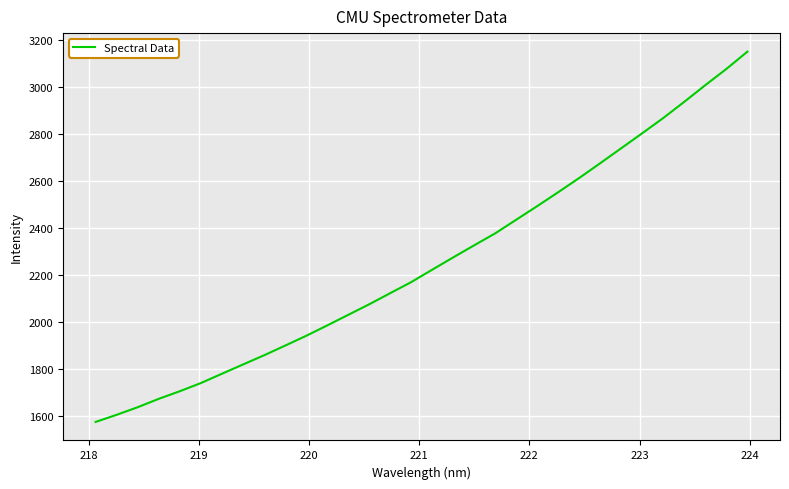

What is the maximum value shown in the chart?

3149.3